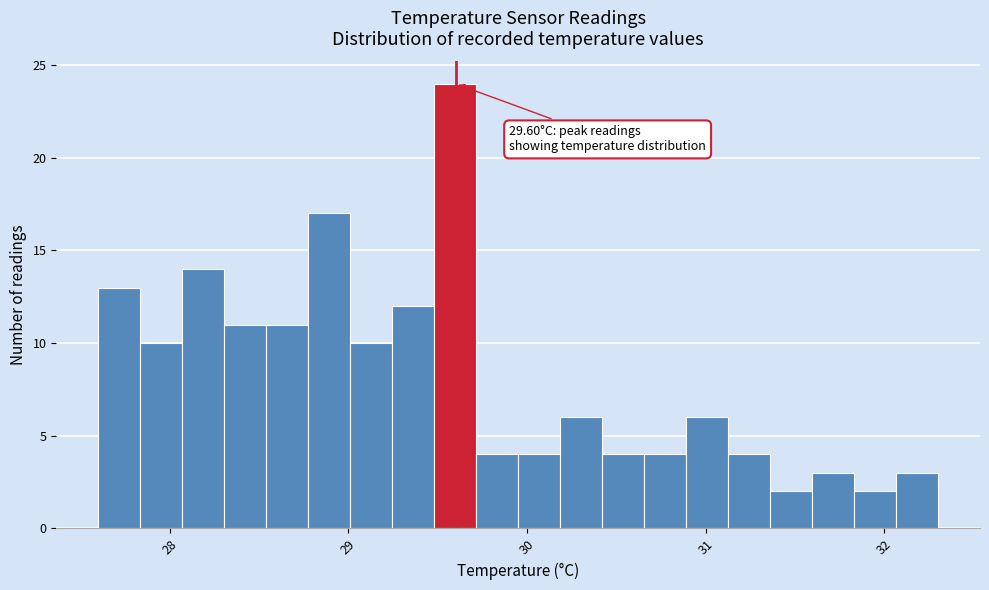

Read against the x-axis, roughly where is the centre of the tallest bar?

29.6